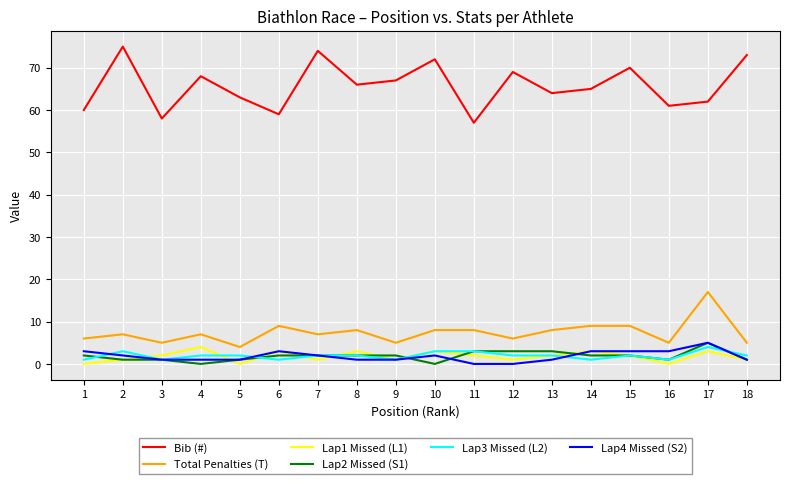

True or false: Bib (#) and Lap4 Missed (S2) cross at least once.

False